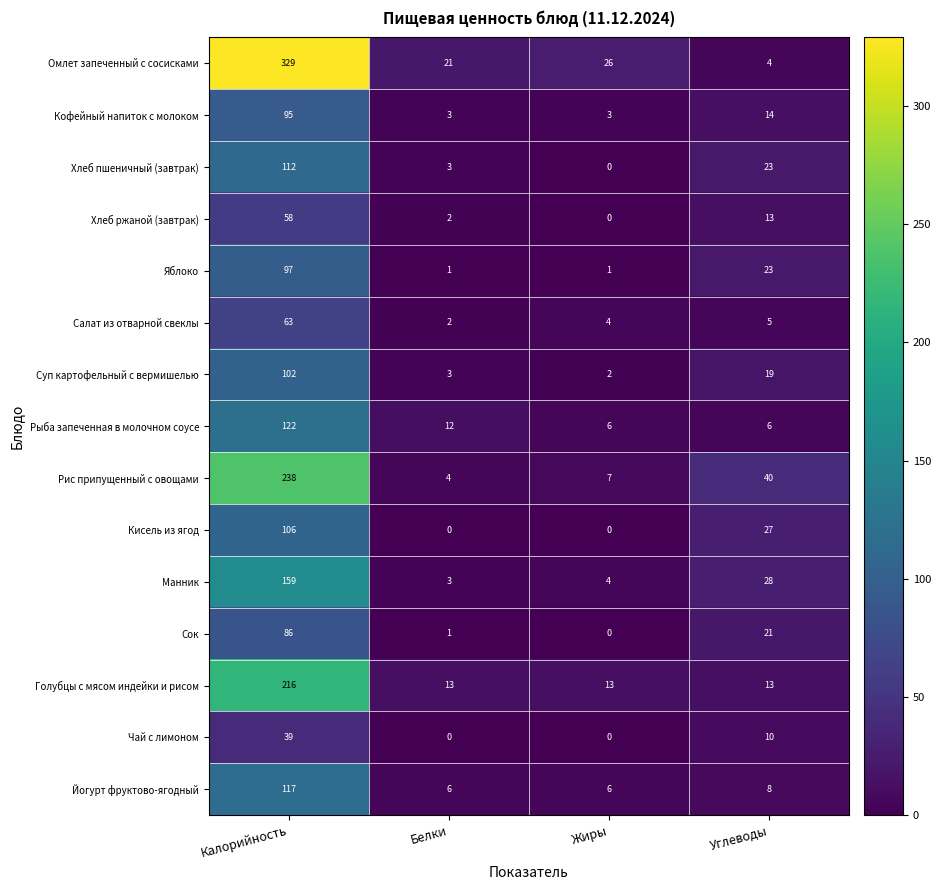

How many values in the Кисель из ягод series are below 27?

2